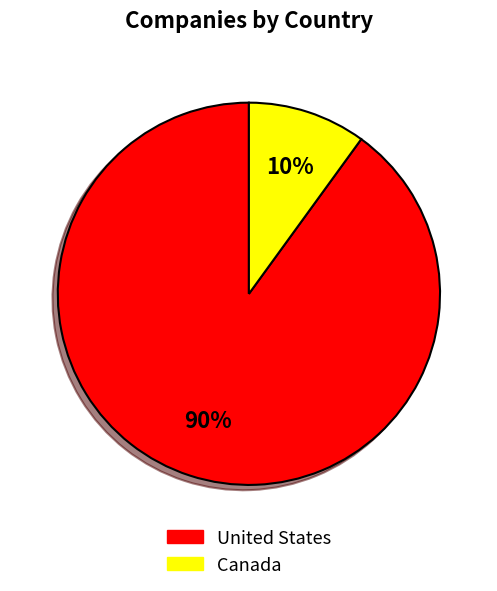

Which category accounts for the majority?

United States